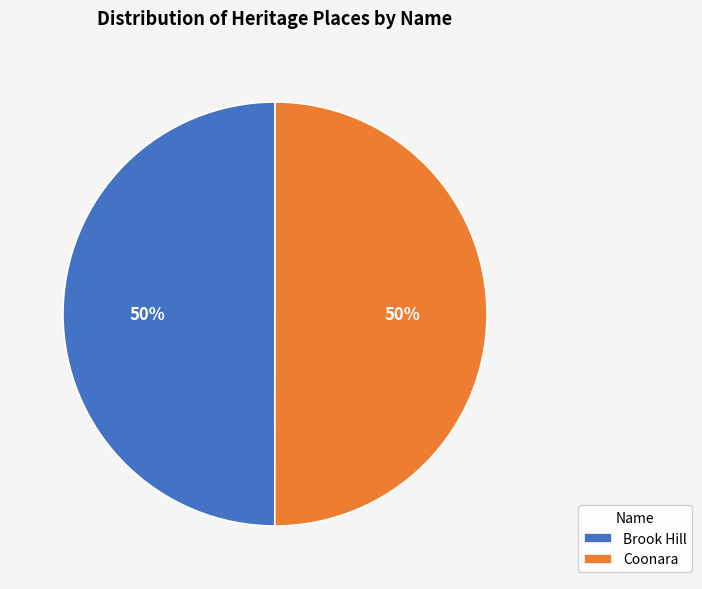

Do Coonara and Brook Hill together represent more than half of the pie?

Yes